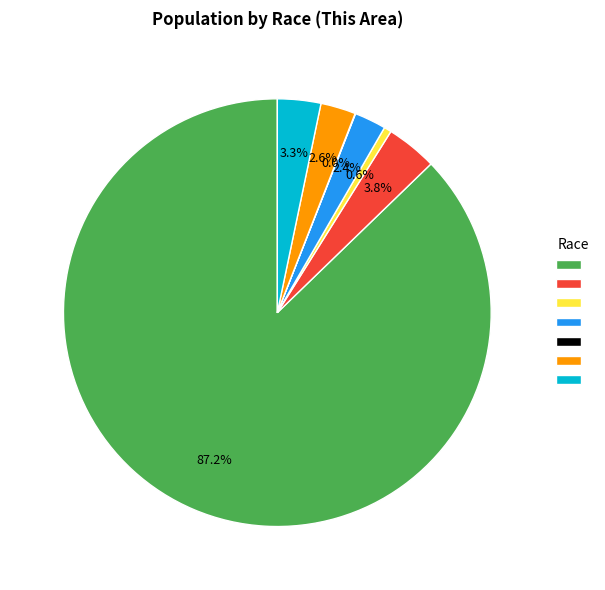

To the nearest percent, what is the difference between the largest and smallest slice percentages?

87%